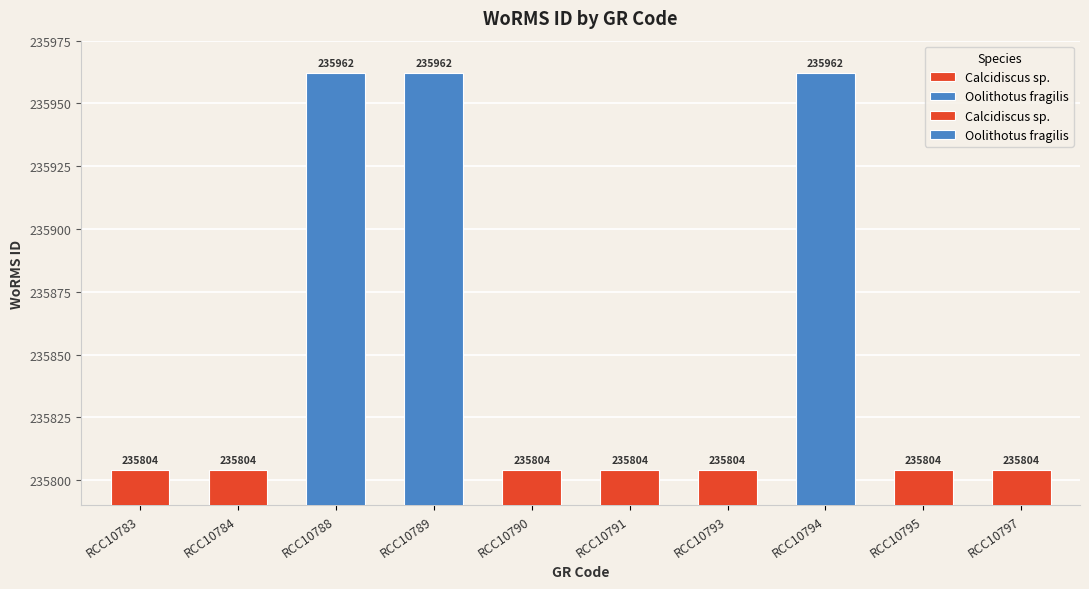

Reading left to right, list all the values displayed in this chart.

RCC10783=235804	RCC10784=235804	RCC10788=235962	RCC10789=235962	RCC10790=235804	RCC10791=235804	RCC10793=235804	RCC10794=235962	RCC10795=235804	RCC10797=235804